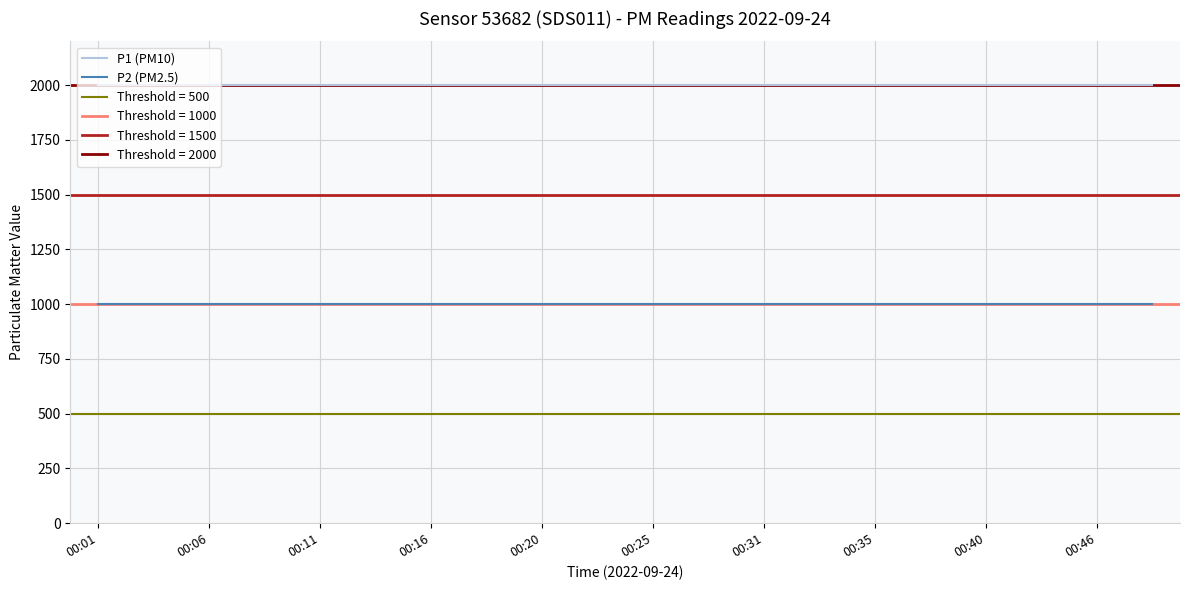

True or false: P1 (PM10) and P2 (PM2.5) cross at least once.

False